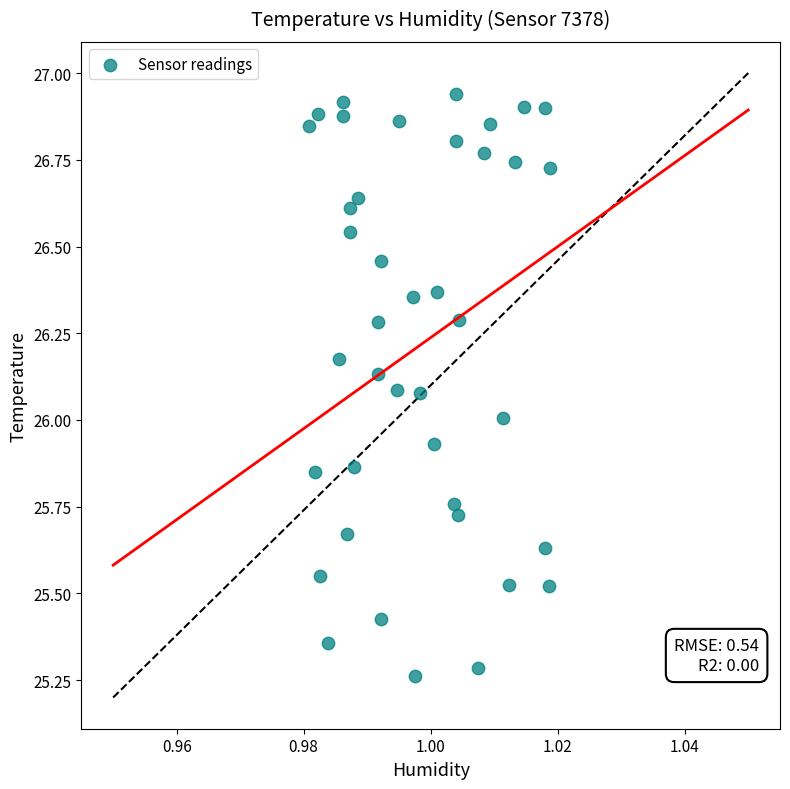

What is the range of Y values (max minus min)?

1.7